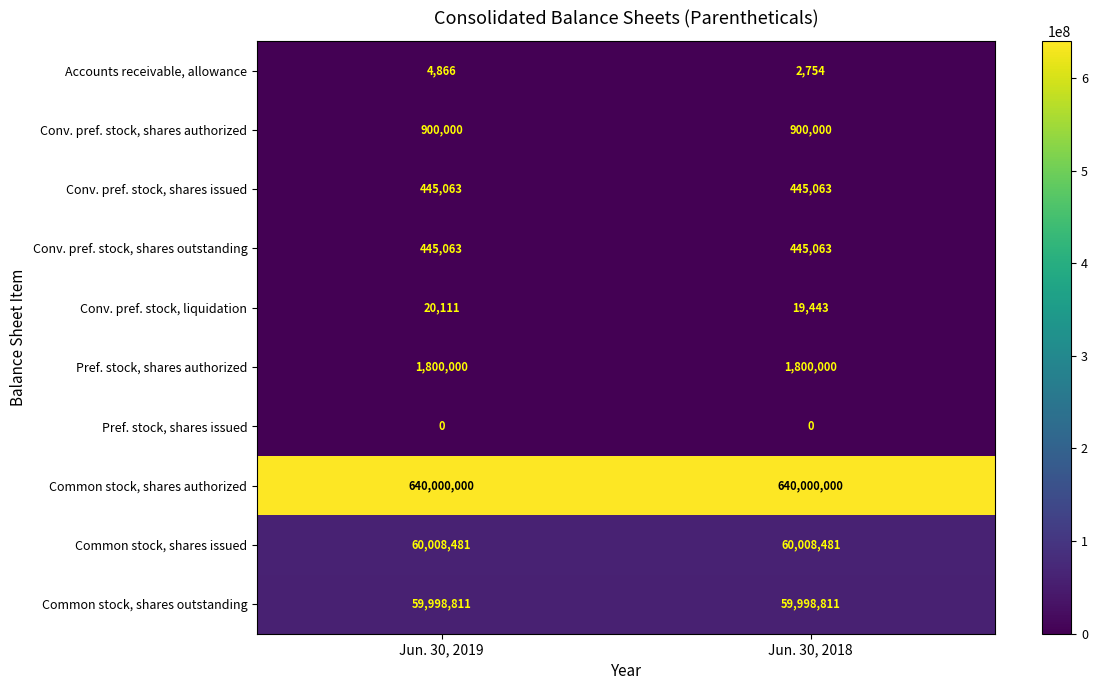

What is the sum of the Conv. pref. stock, shares issued values at Jun. 30, 2019 and Jun. 30, 2018?

890126